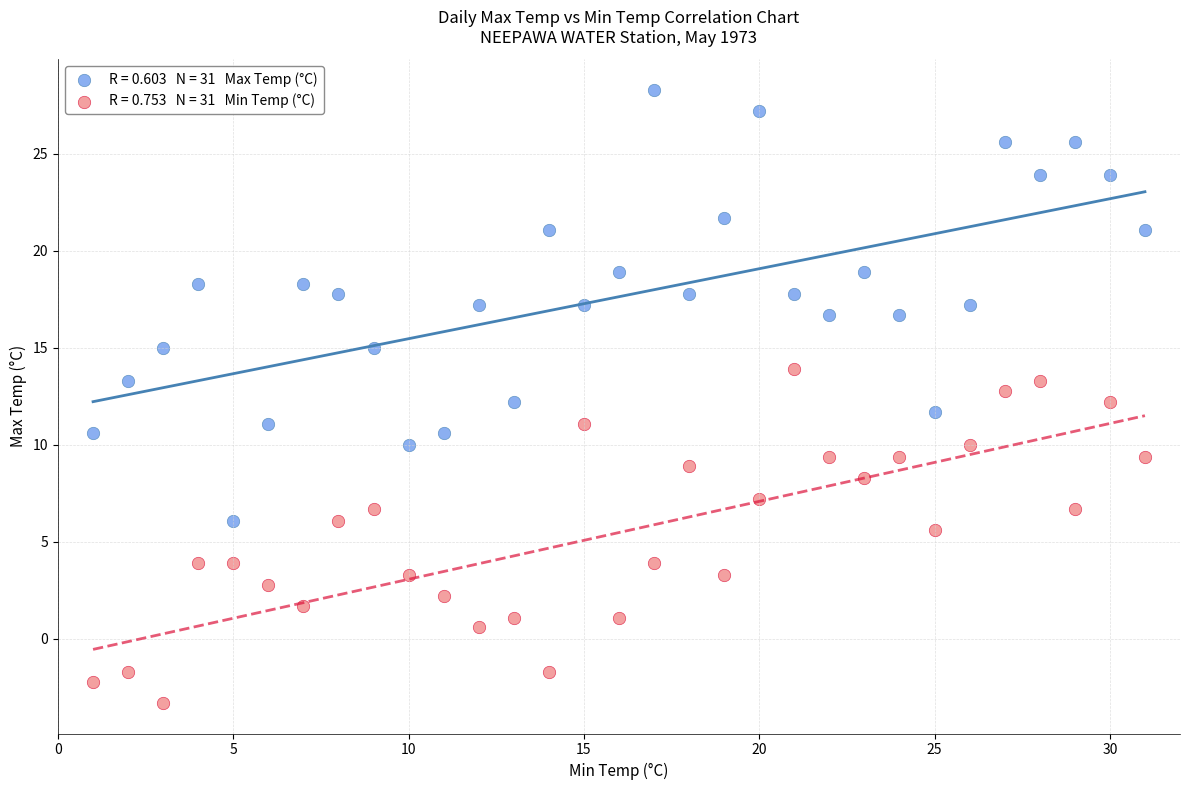

Across all data points, what is the range of Y values (max minus min)?

31.6